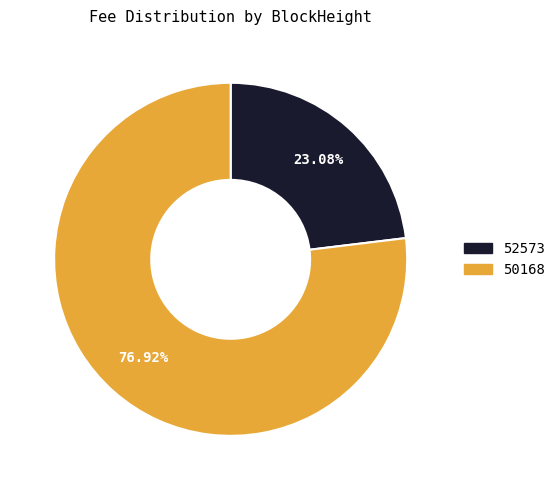

How many segments does this pie chart have?

2